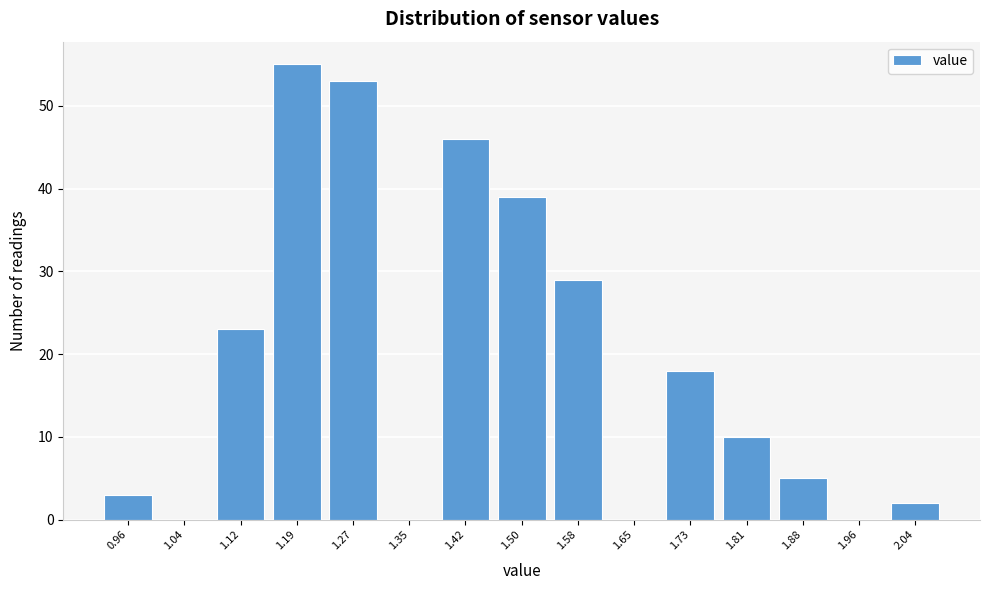

Which range on the x-axis has the tallest bar?

1.16 to 1.23